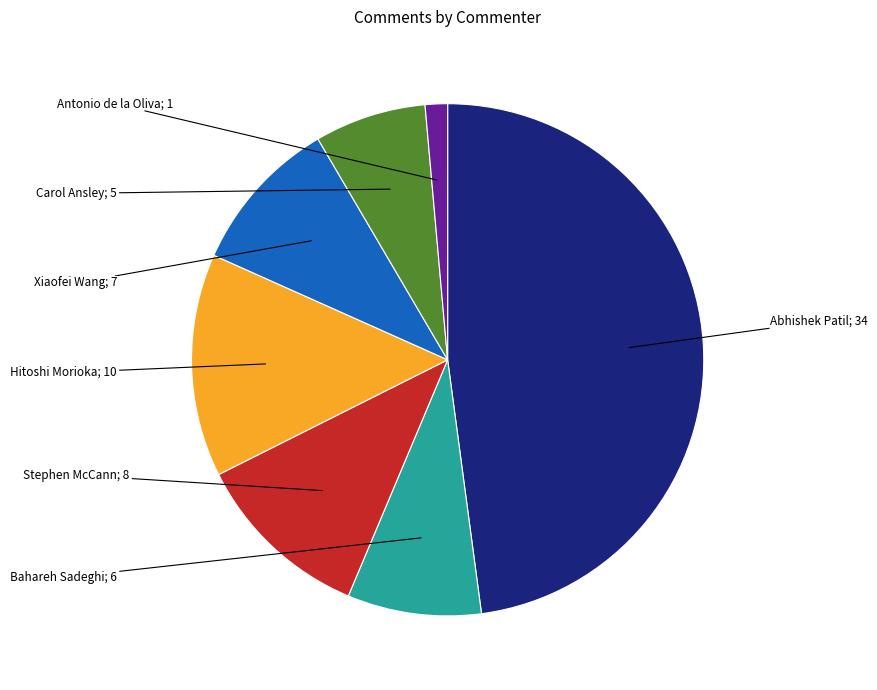

Is there a majority slice in this chart?

No